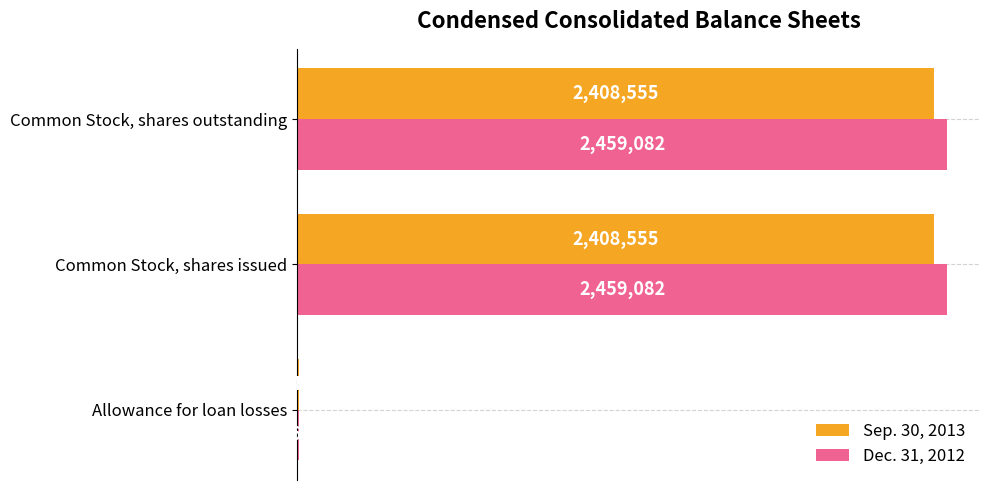

What is the difference between the maximum and minimum values in the Dec. 31, 2012 series?

2452411